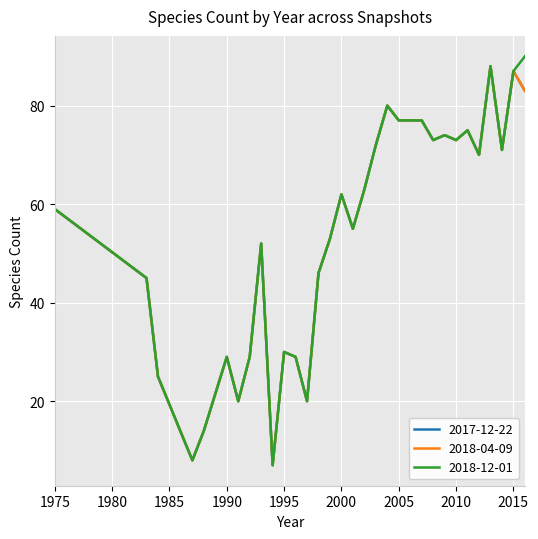

True or false: 2018-04-09 and 2018-12-01 intersect in this chart.

False